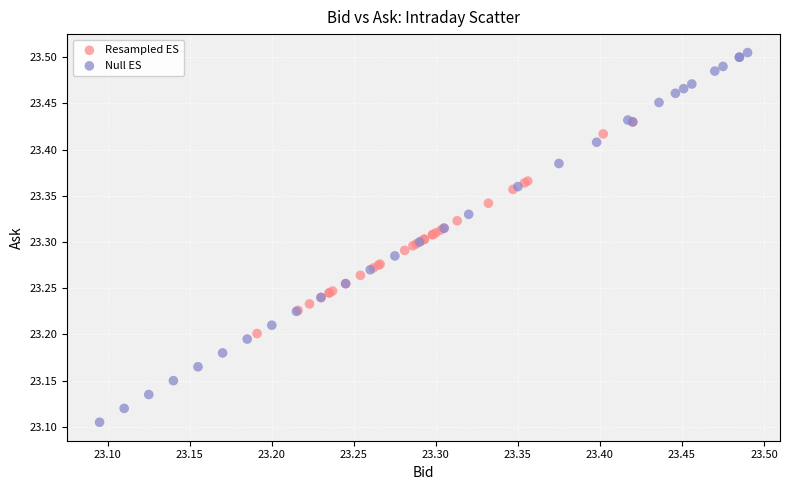

Which series reaches the maximum Y coordinate?

Null ES